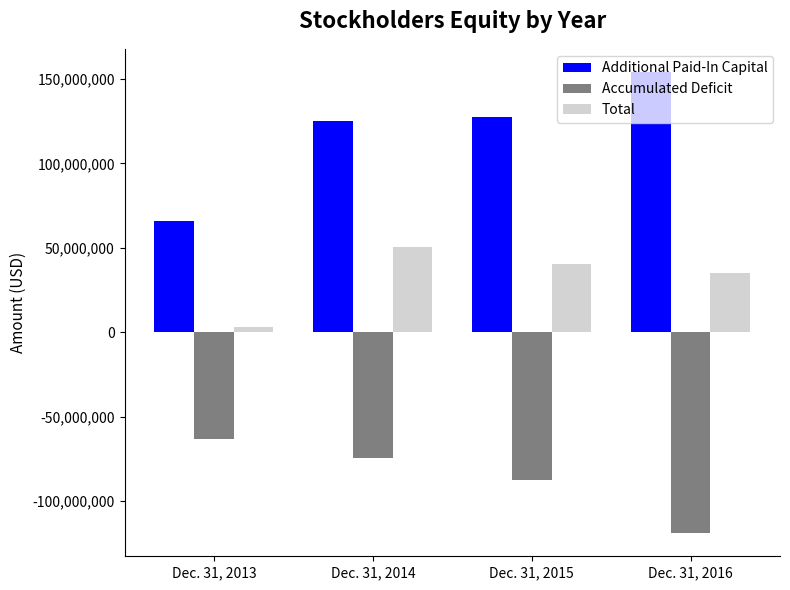

Where is Accumulated Deficit nearest to the value -91125860?

Dec. 31, 2015